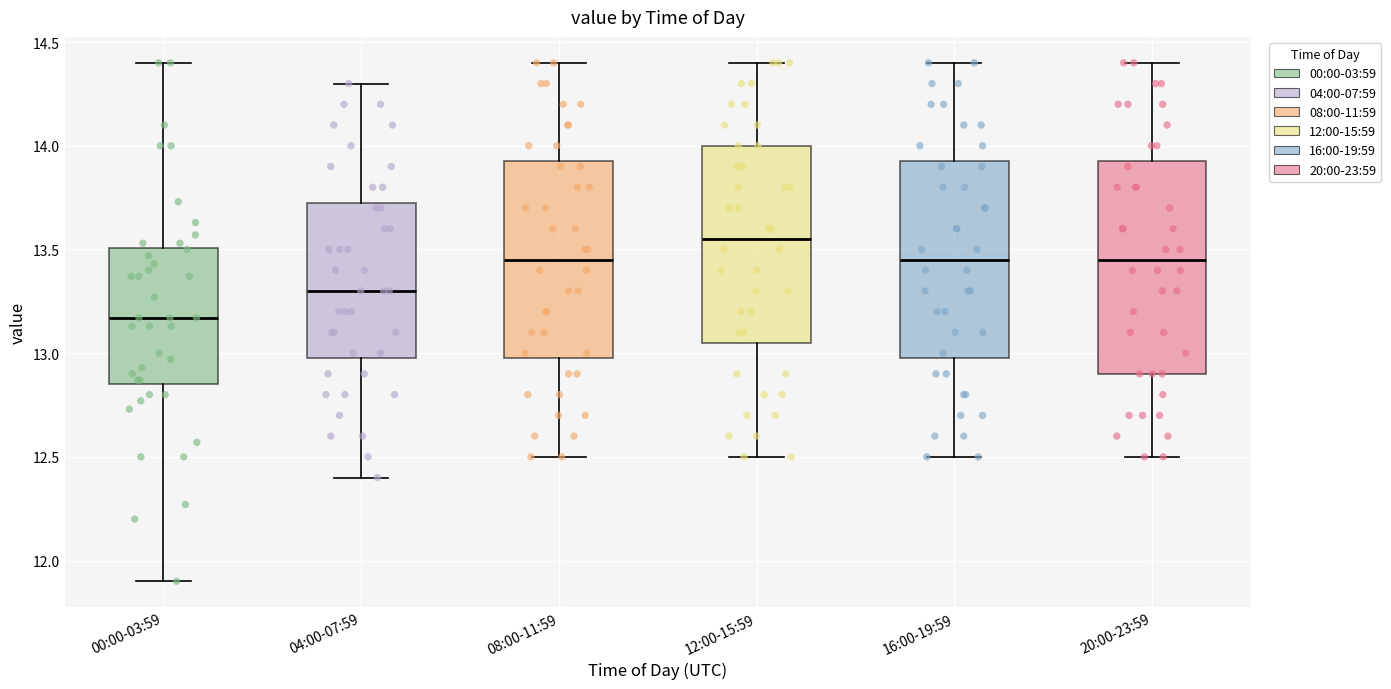

Where does the lower whisker of the box for 16:00-19:59 end on the y-axis? The values are not printed on the chart, so give them approximately, as read against the axis.

12.50